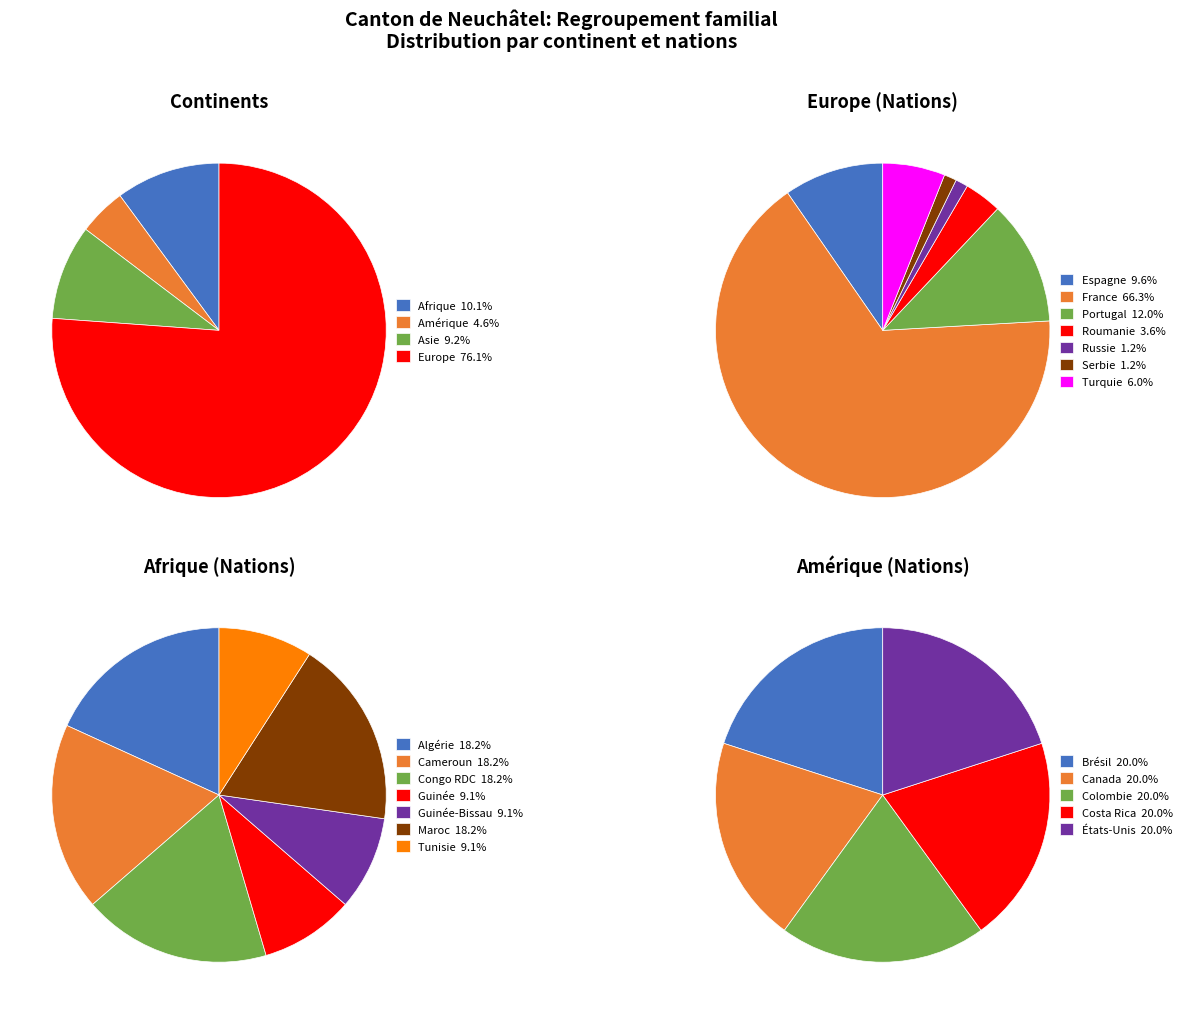

What percentage is the Amérique slice, to the nearest percent?

5%